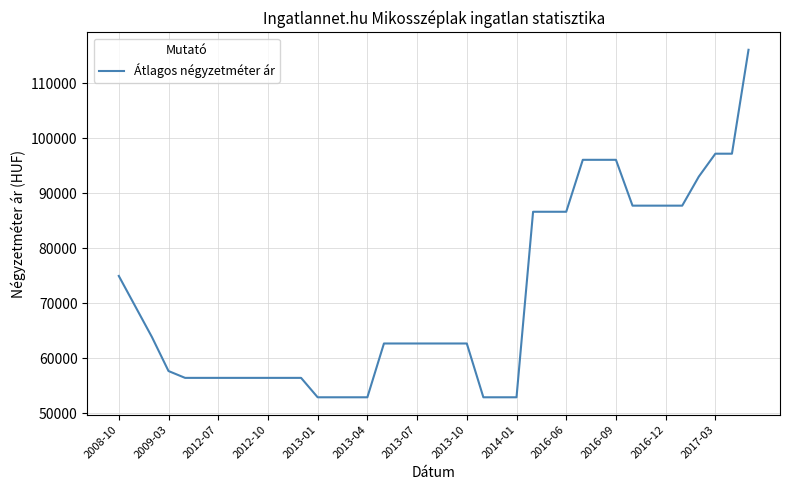

What is the smallest value displayed?

52941